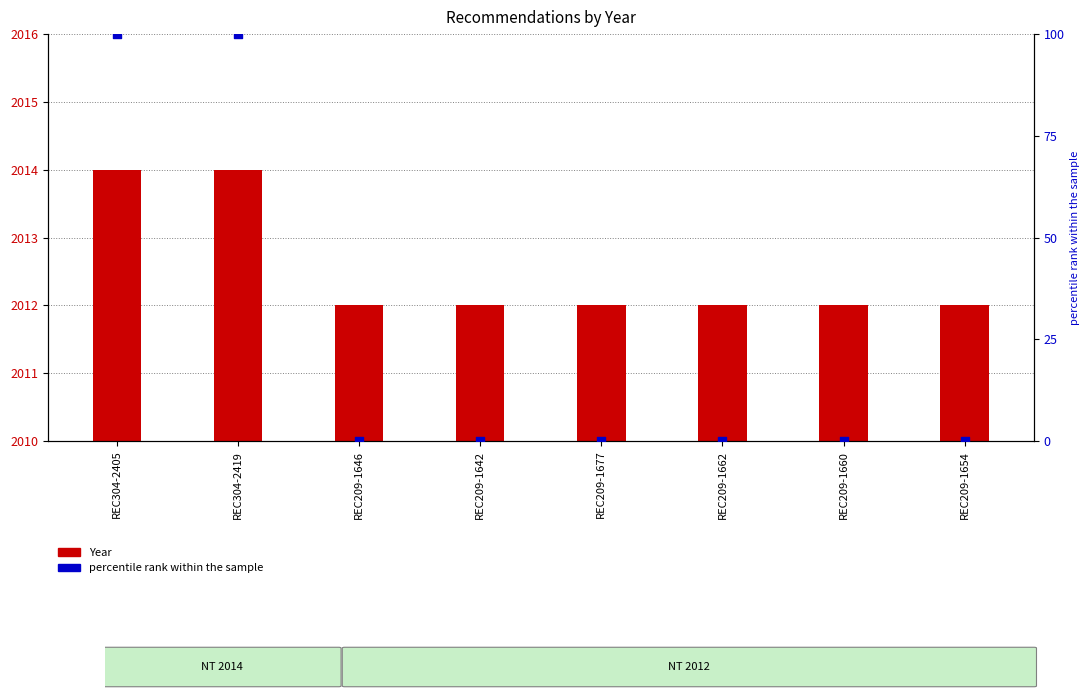

At which category is the sum across all series the highest?

REC304-2405